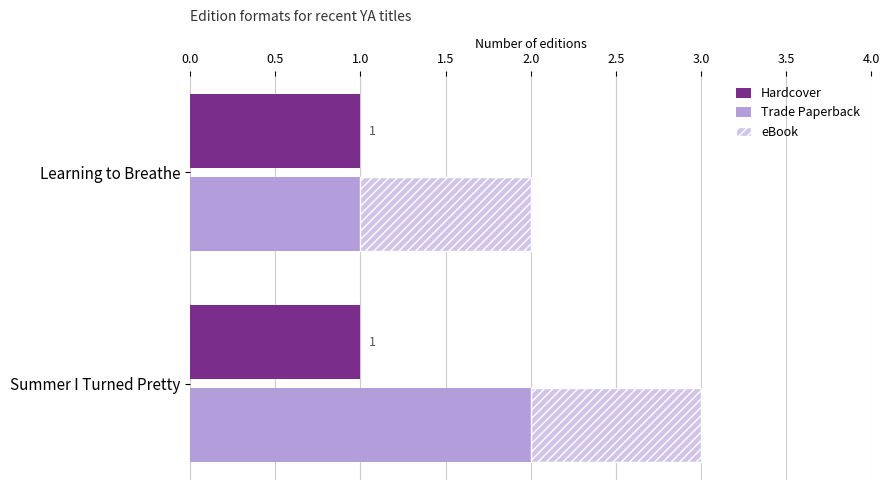

What is the value of the Trade Paperback bar at the 2nd from the left?

1.0